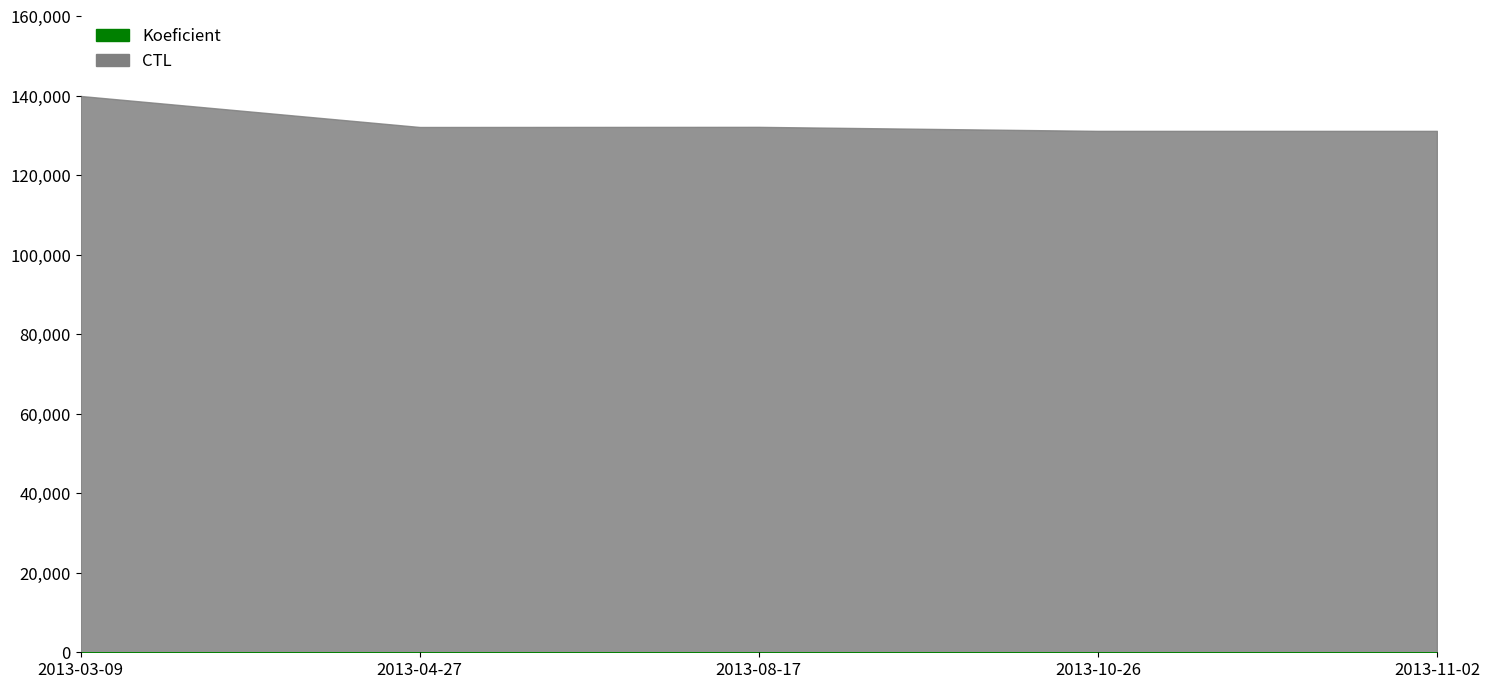

True or false: Koeficient and CTL cross at least once.

False